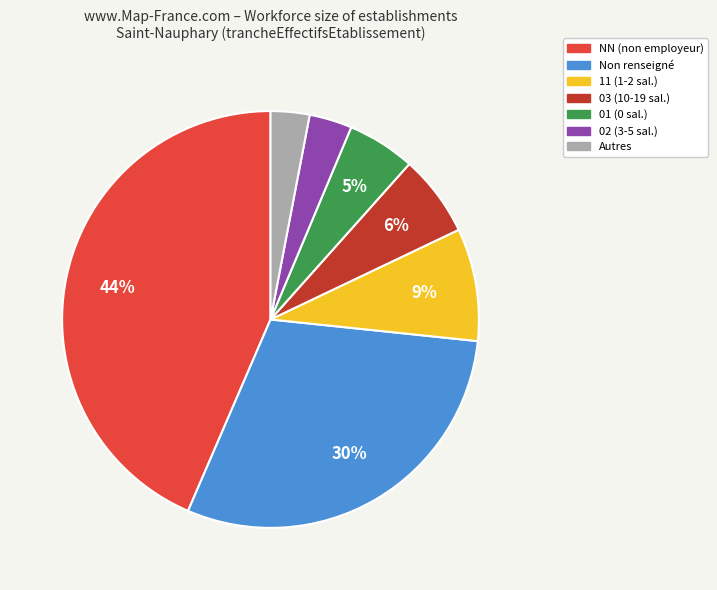

Is there any slice that represents more than half of the pie?

No